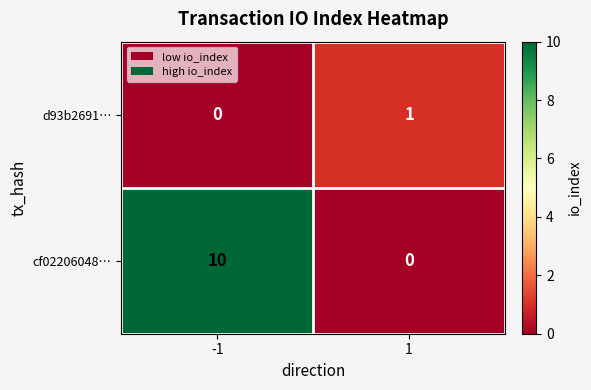

Reading left to right, list all the values displayed in this chart.

d93b2691…: 0	1
cf02206048…: 10	0